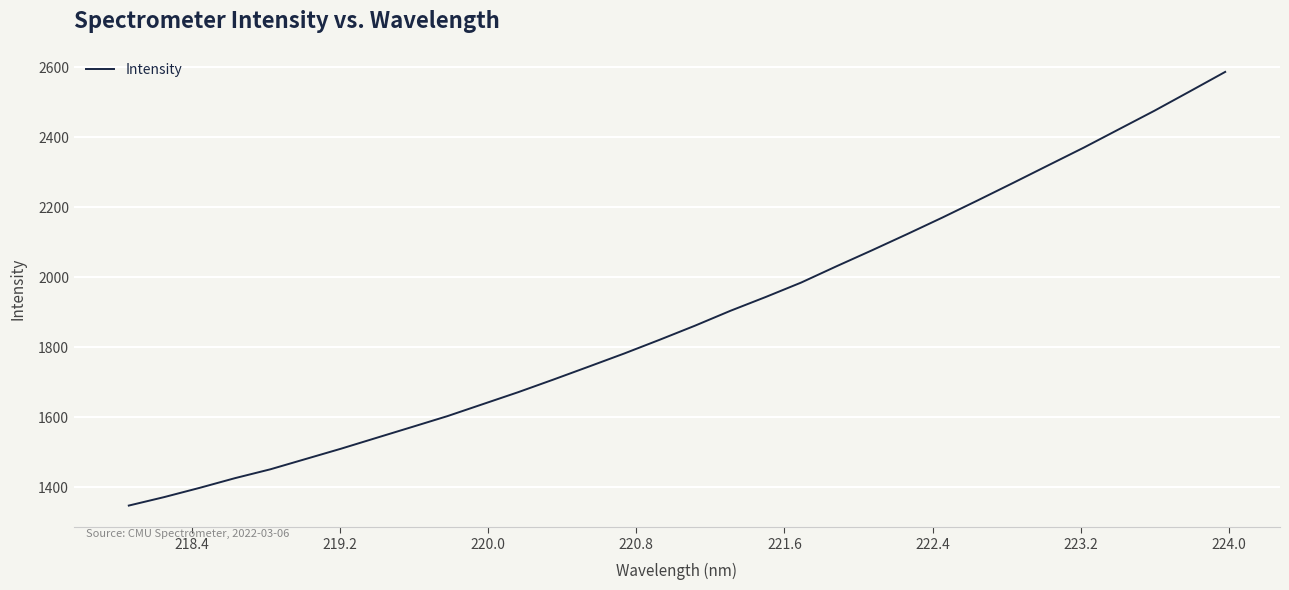

What is the minimum value shown in the chart?

1347.8